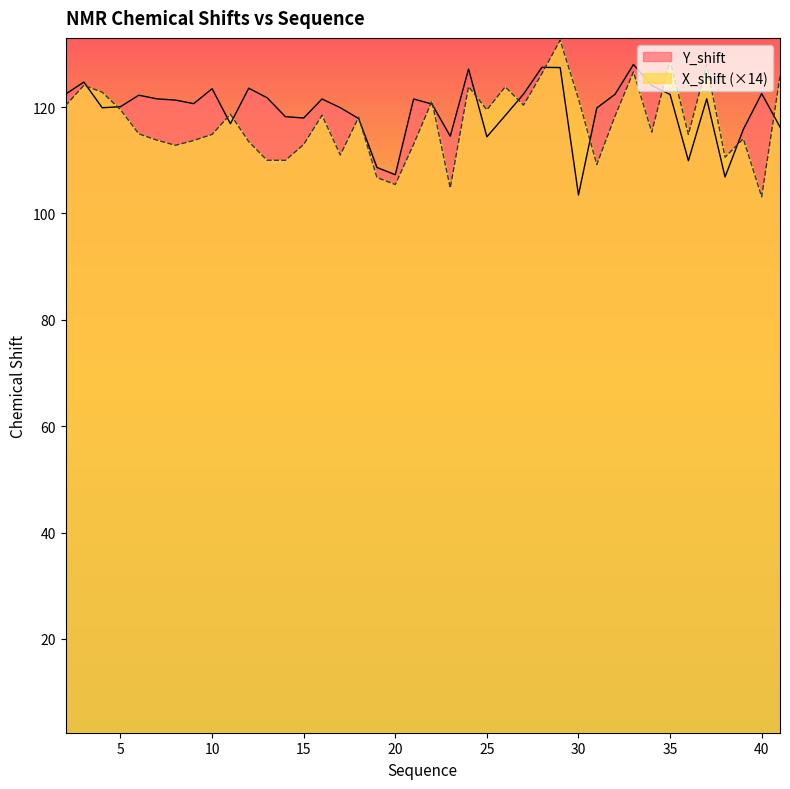

How many distinct data groups are displayed?

2